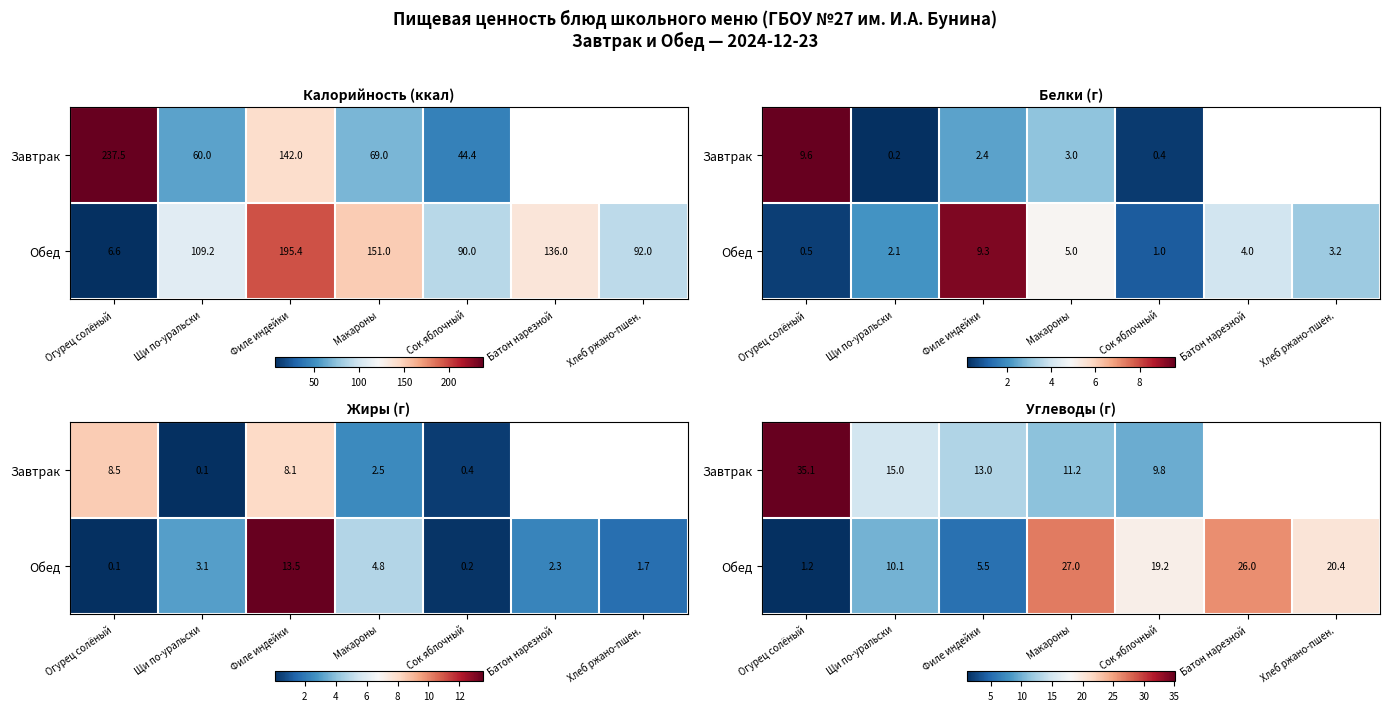

List the series in order of their peak value, lowest first.

Обед, Завтрак